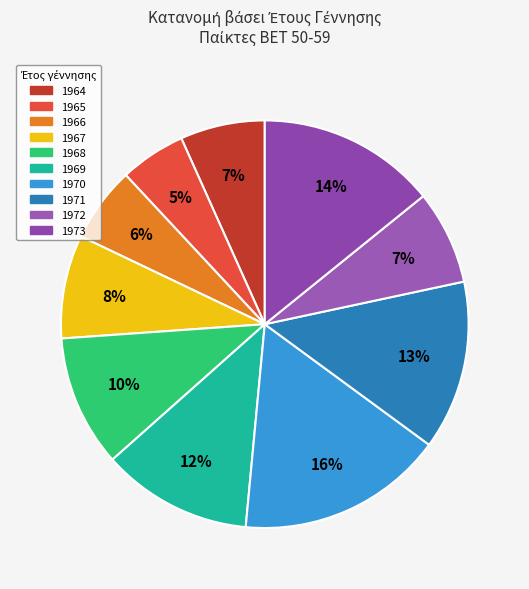

True or false: 1971 accounts for 13% of the total.

True